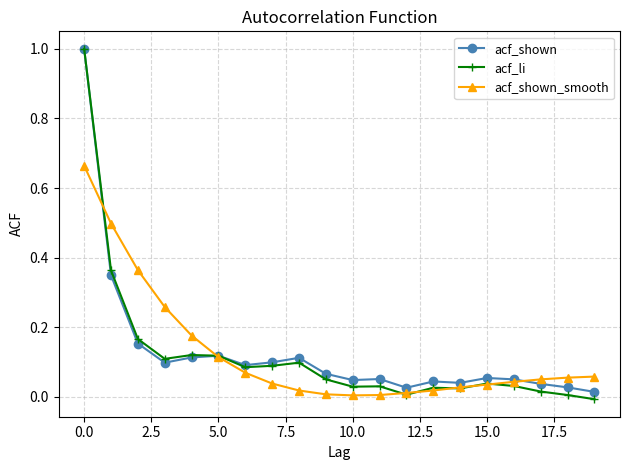

How many intersections are there between acf_shown and acf_shown_smooth?

3